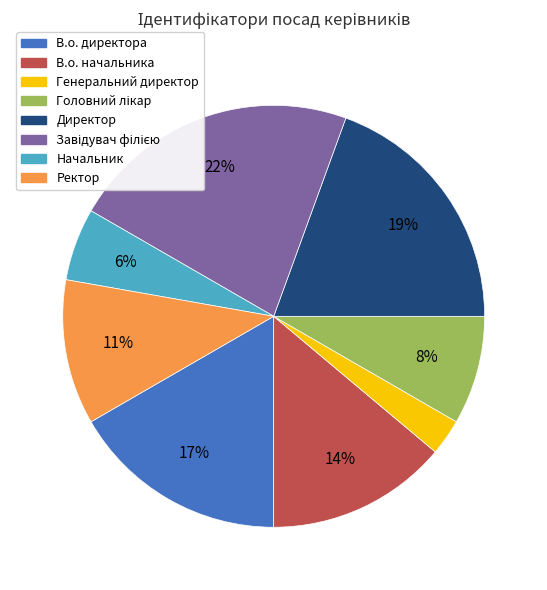

To the nearest percent, what is the difference between the largest and smallest slice percentages?

19%